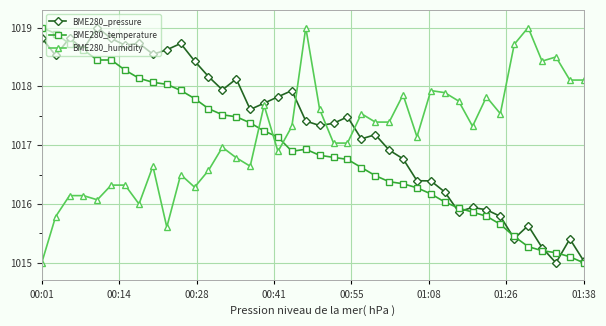

True or false: BME280_pressure has more than 0 interior local peaks.

True